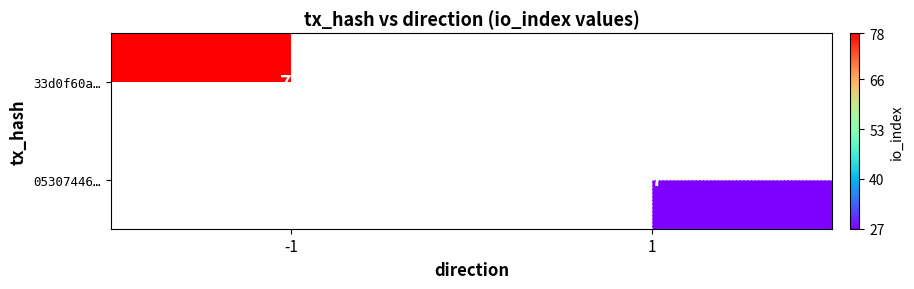

The 33d0f60a… series shows 48 at -1. True or false?

False